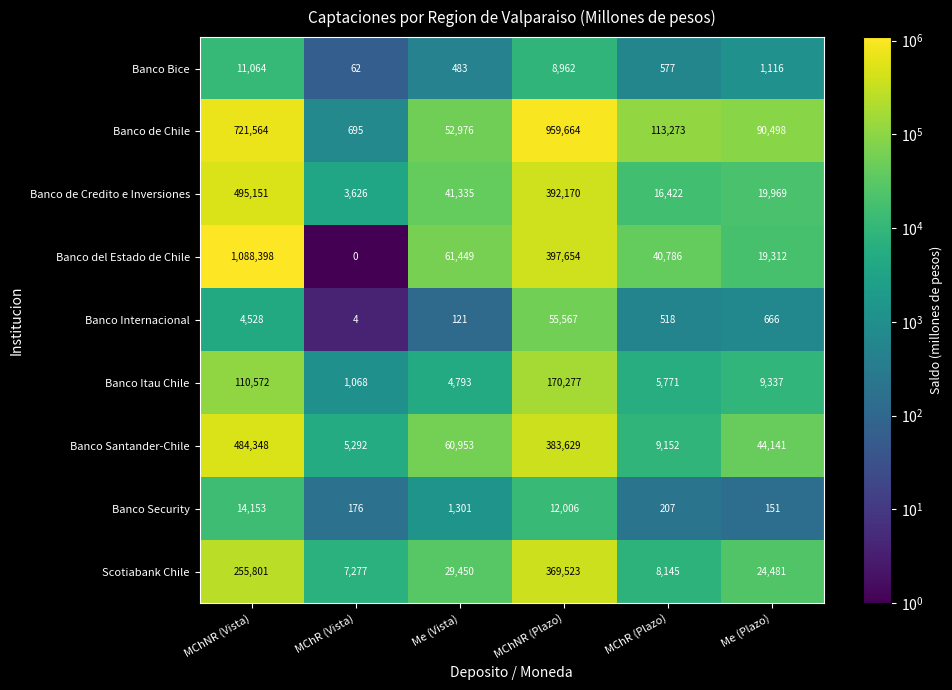

What is the difference between the highest and lowest values at MChR (Plazo)?

113066